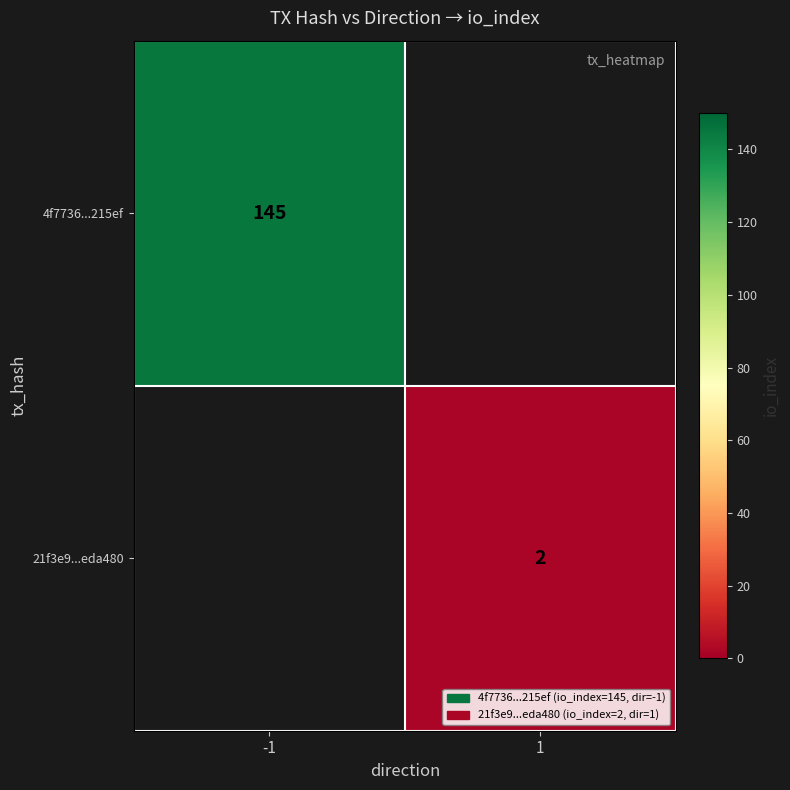

Between 1 and -1, which is larger?

-1